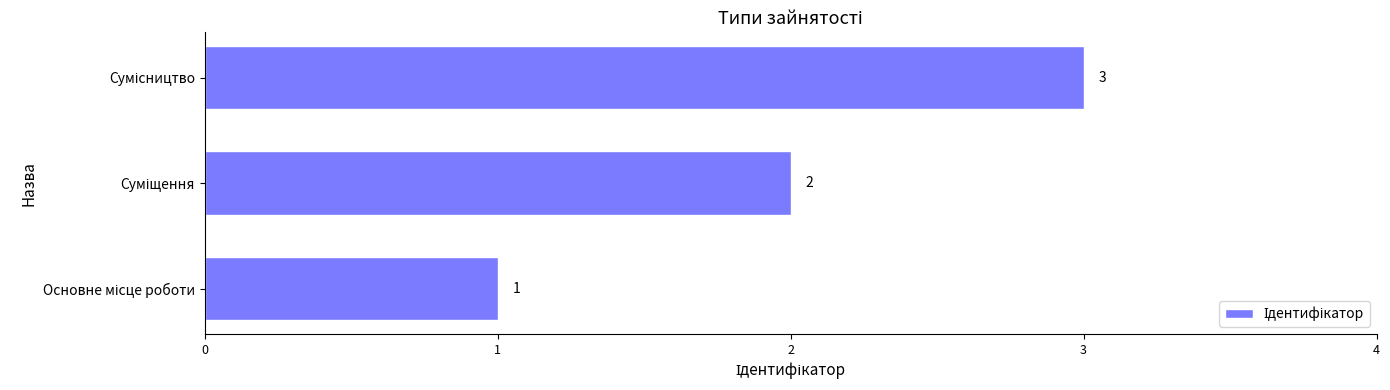

Are the bars horizontal?

Yes